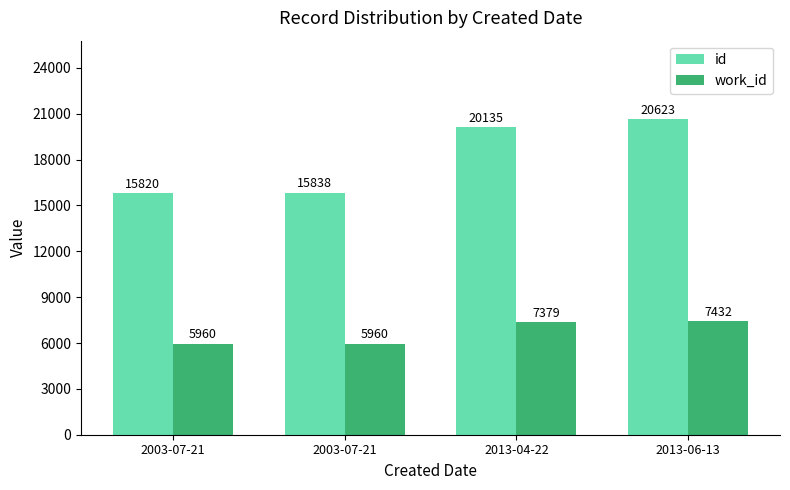

At which label is id closest to 18221?

2013-04-22